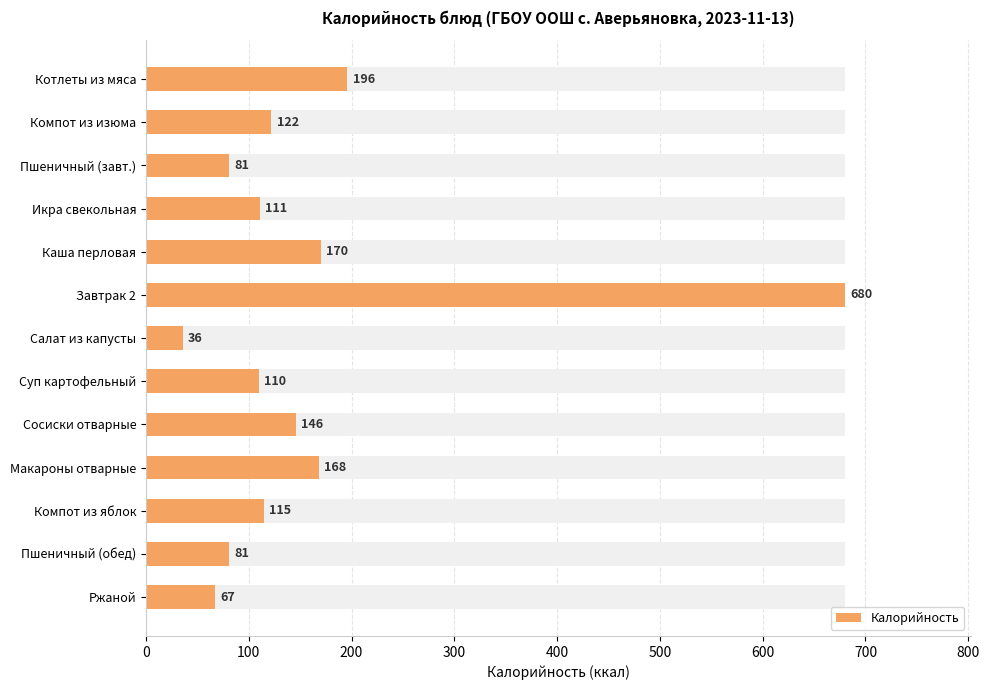

Reading right to left, what are all the values shown in this chart?

67	81	115	168	146	110	36	680	170	111	81	122	196